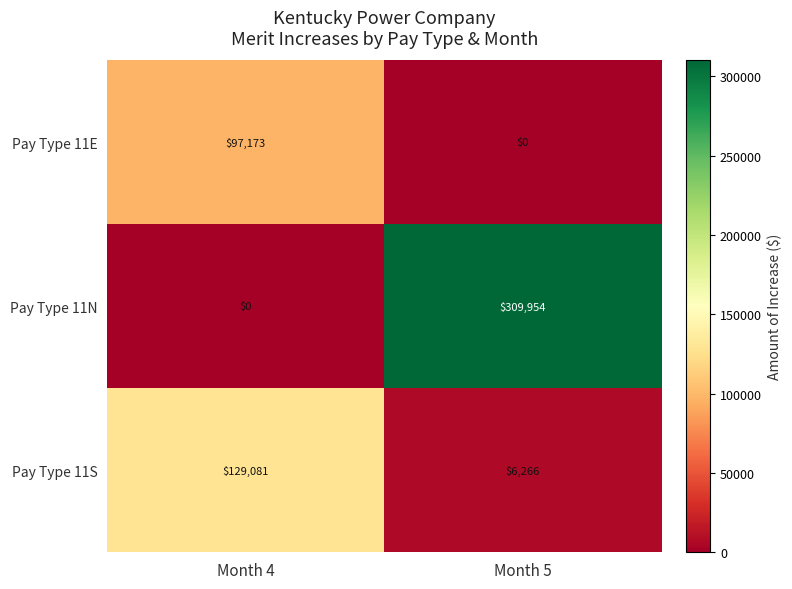

At how many categories does at least one series exceed 93035?

2